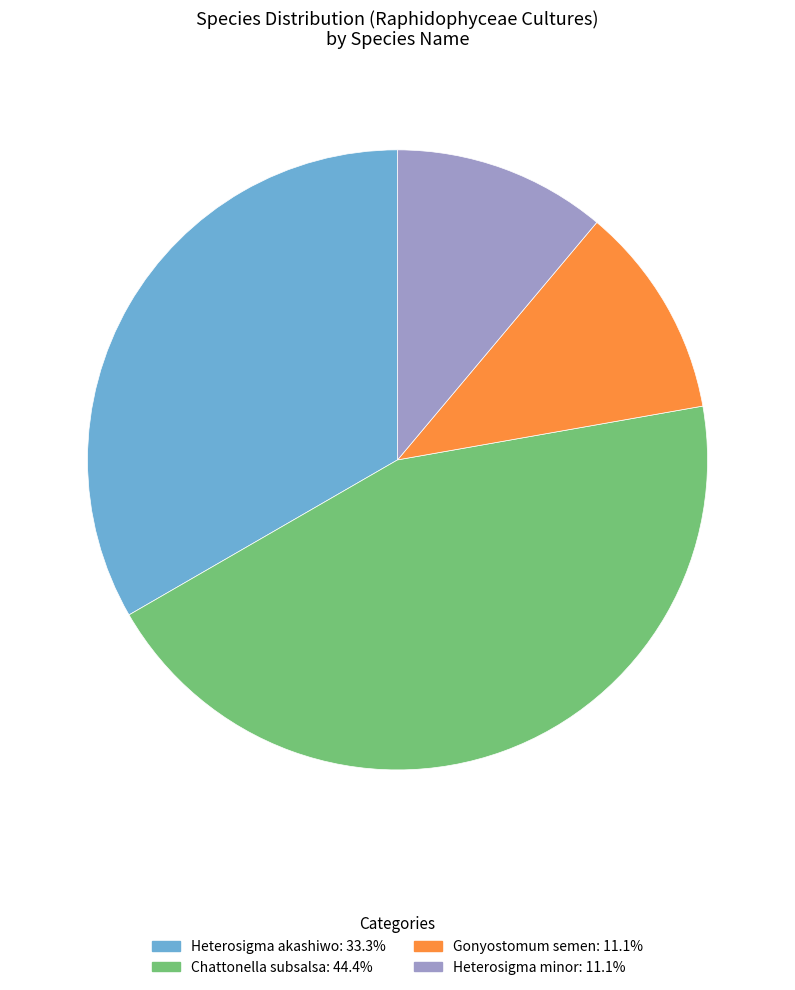

What is the ratio of the value at Gonyostomum semen: 11.1% to the value at Heterosigma minor: 11.1%?

1.0